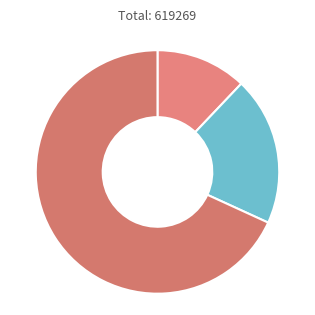

Rank the categories by value from highest to lowest.

UV_Ost_2002_45.pdf, SND 2323-001-V1_0.zip, SND 2323-001-V1_0_gml.zip